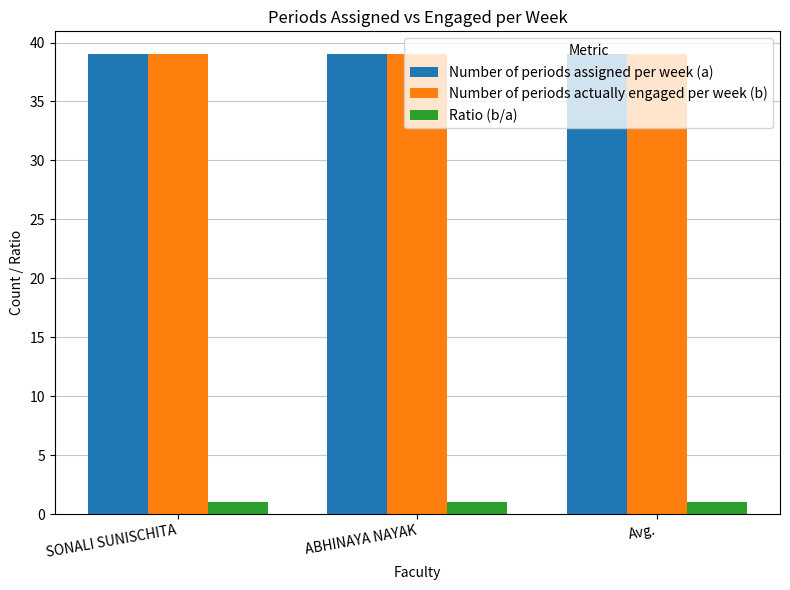

What is the spread (max minus min) of values at Avg.?

38